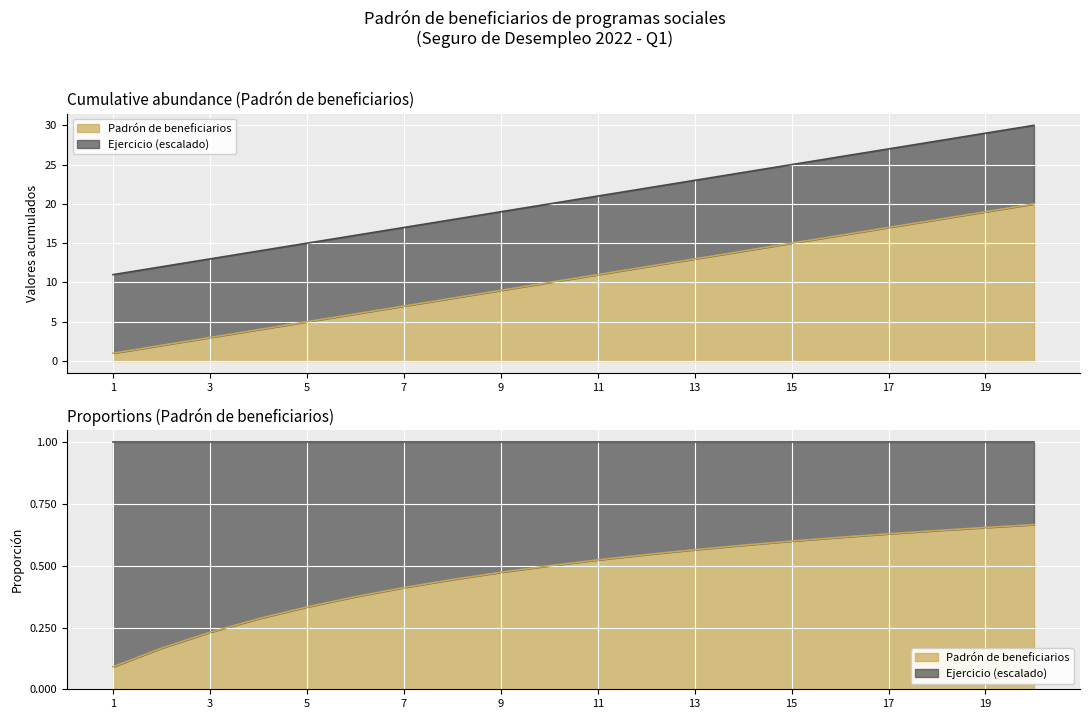

What is the maximum value shown in the chart?

20